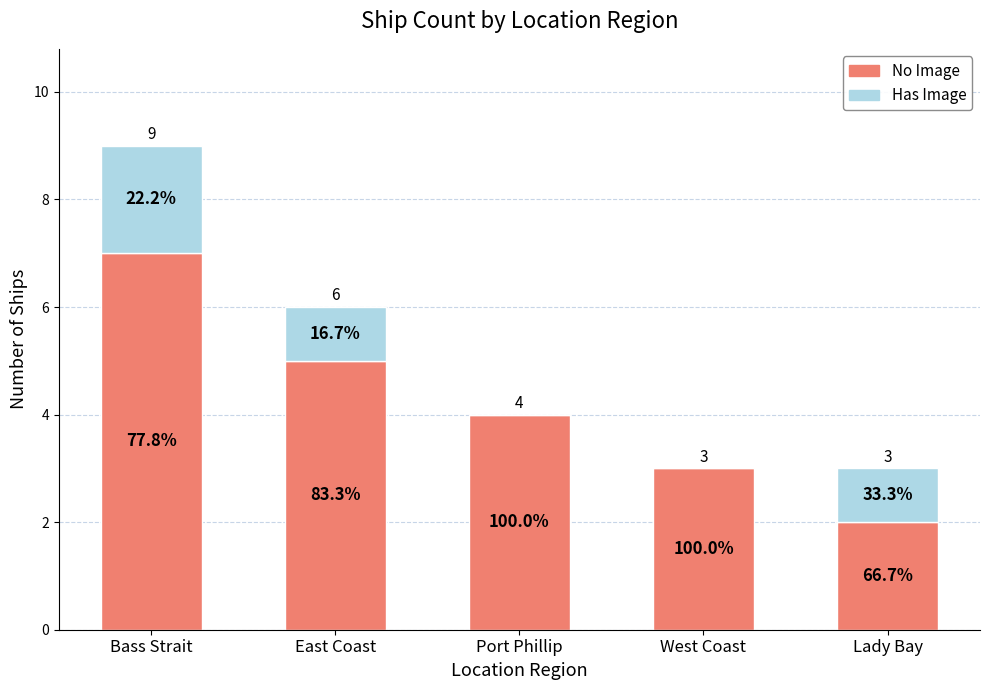

Rank the series by their average value, from highest to lowest.

No Image, Has Image